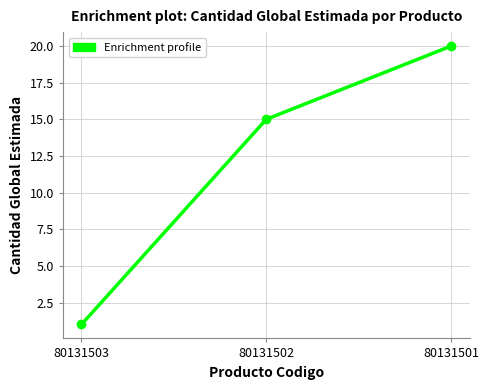

Reading left to right, extract all data points from this chart.

80131503=1	80131502=15	80131501=20